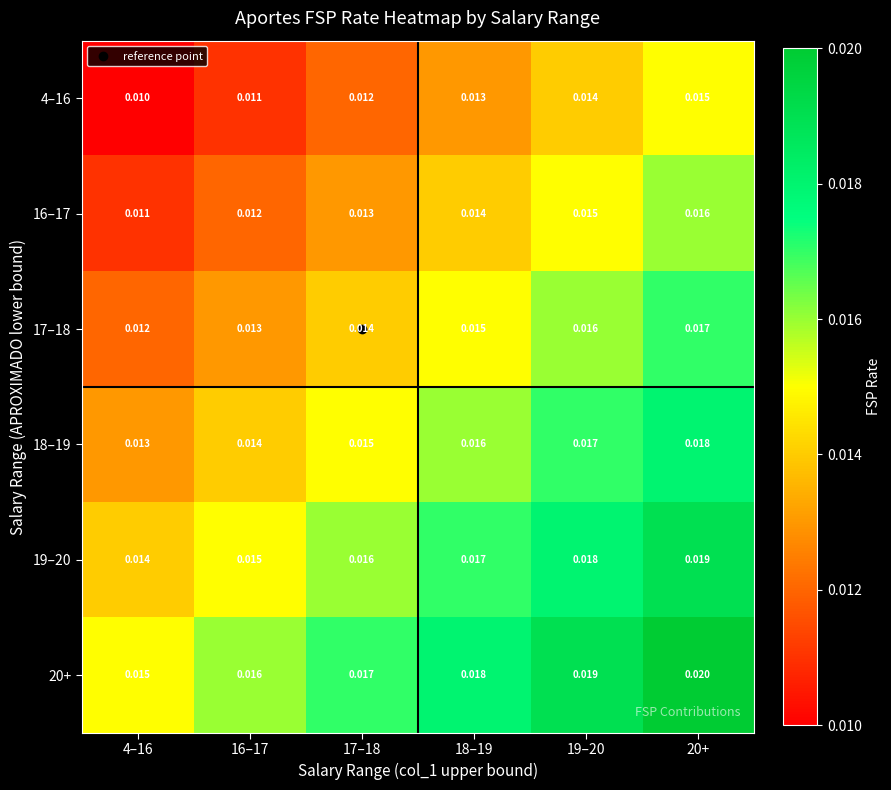

Is the value of 4–16 at 18–19 greater than the value of 18–19 at 19–20?

No